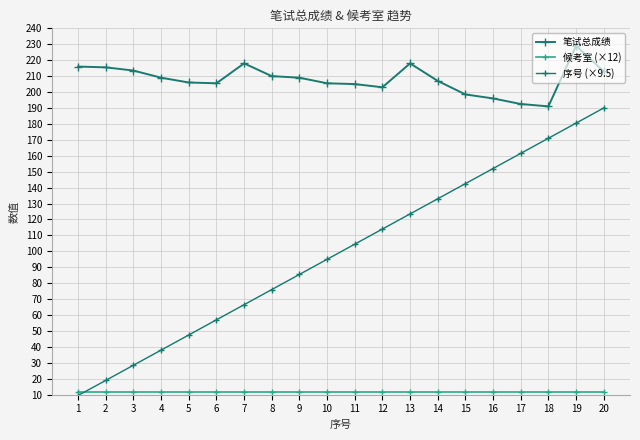

What value does the 序号 (×9.5) series have at 9?

85.5